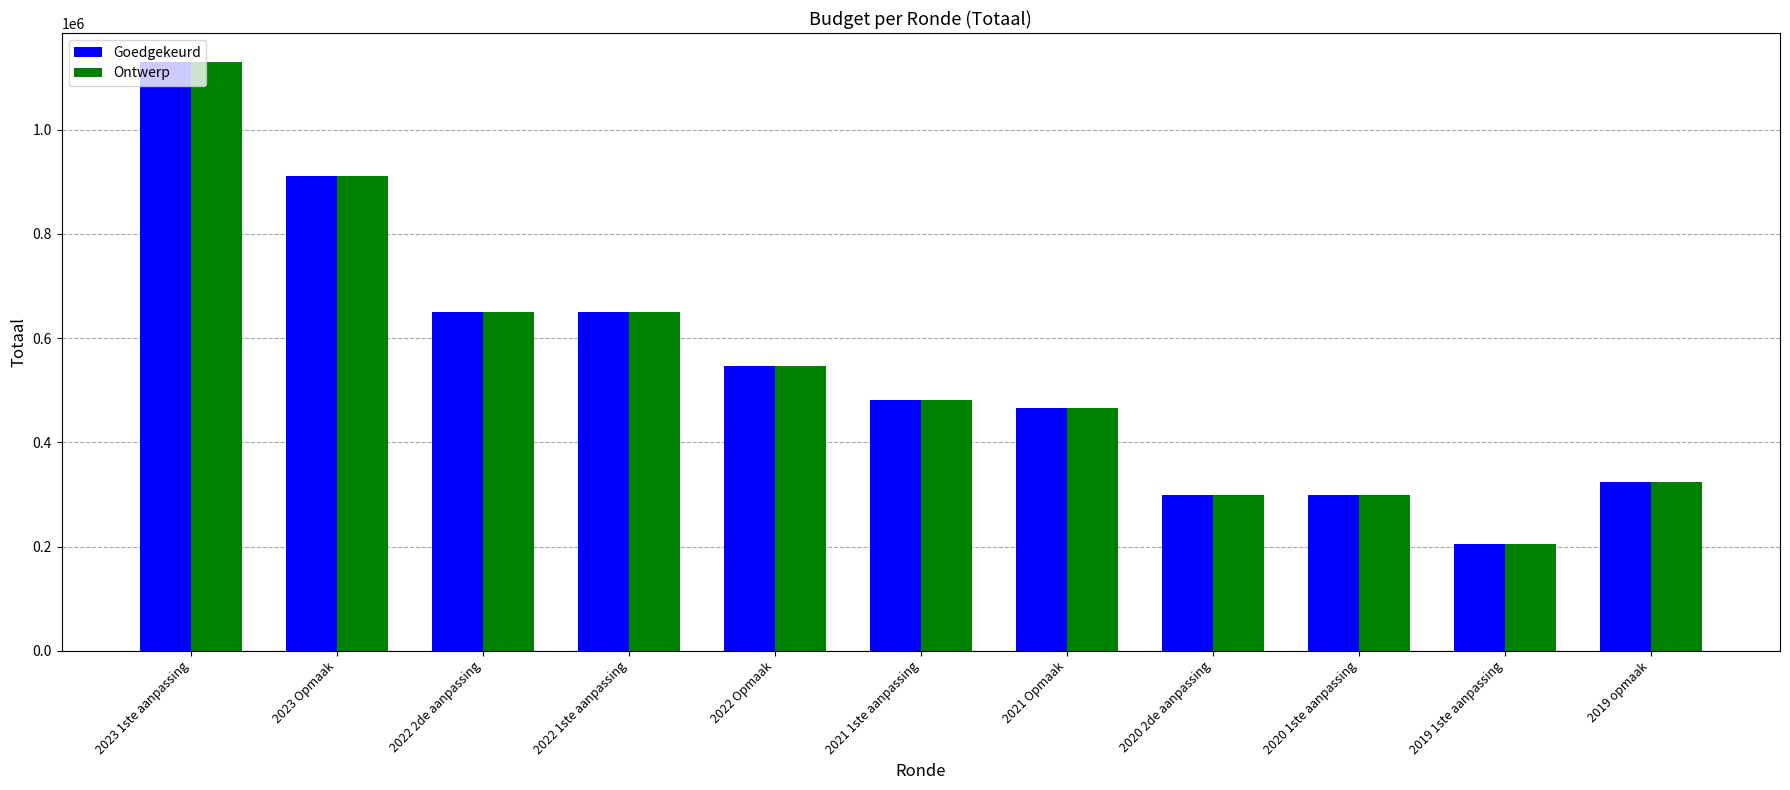

The Goedgekeurd series shows 547296 at 2022 Opmaak. True or false?

True